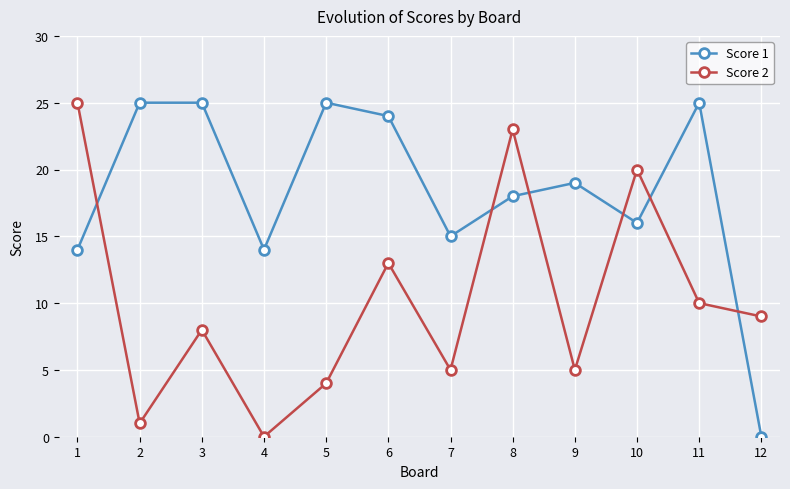

Between 8 and 10, which series saw the biggest shift?

Score 2